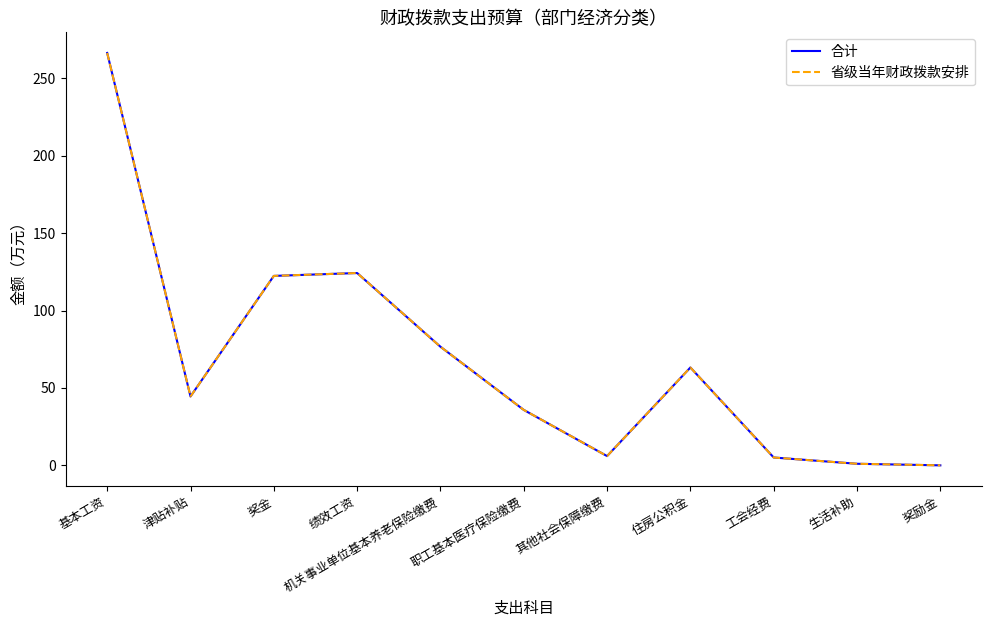

What is the sum of all 省级当年财政拨款安排 values?

745.3